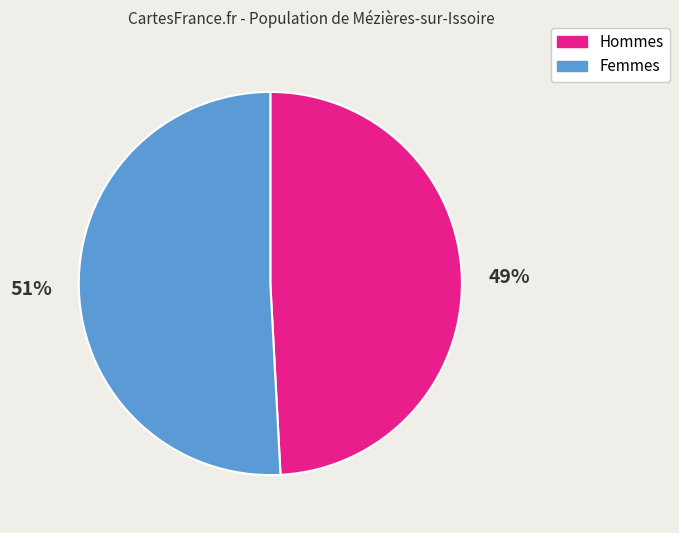

Is it true that Hommes is 64% of the pie?

False